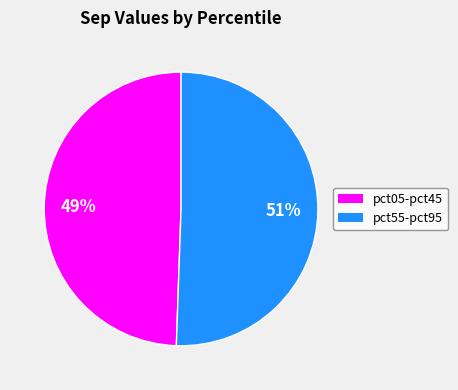

To the nearest percent, what is the average slice percentage?

50%